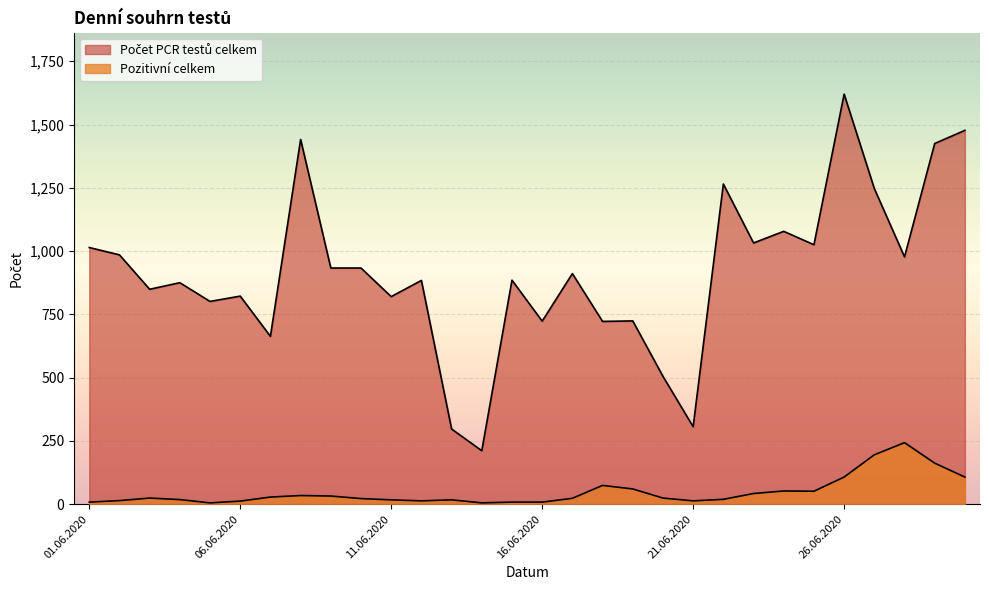

Which series changed the most between 10.06.2020 and 24.06.2020?

Počet PCR testů celkem